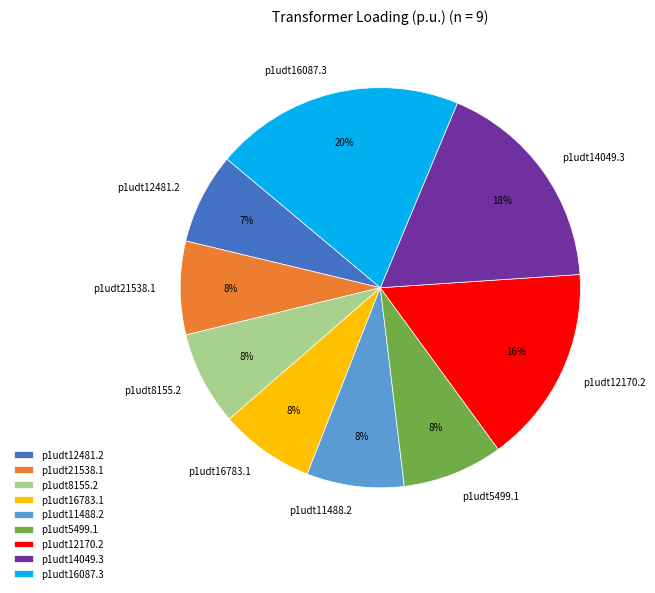

To the nearest percent, what percentage of the pie is p1udt21538.1?

8%